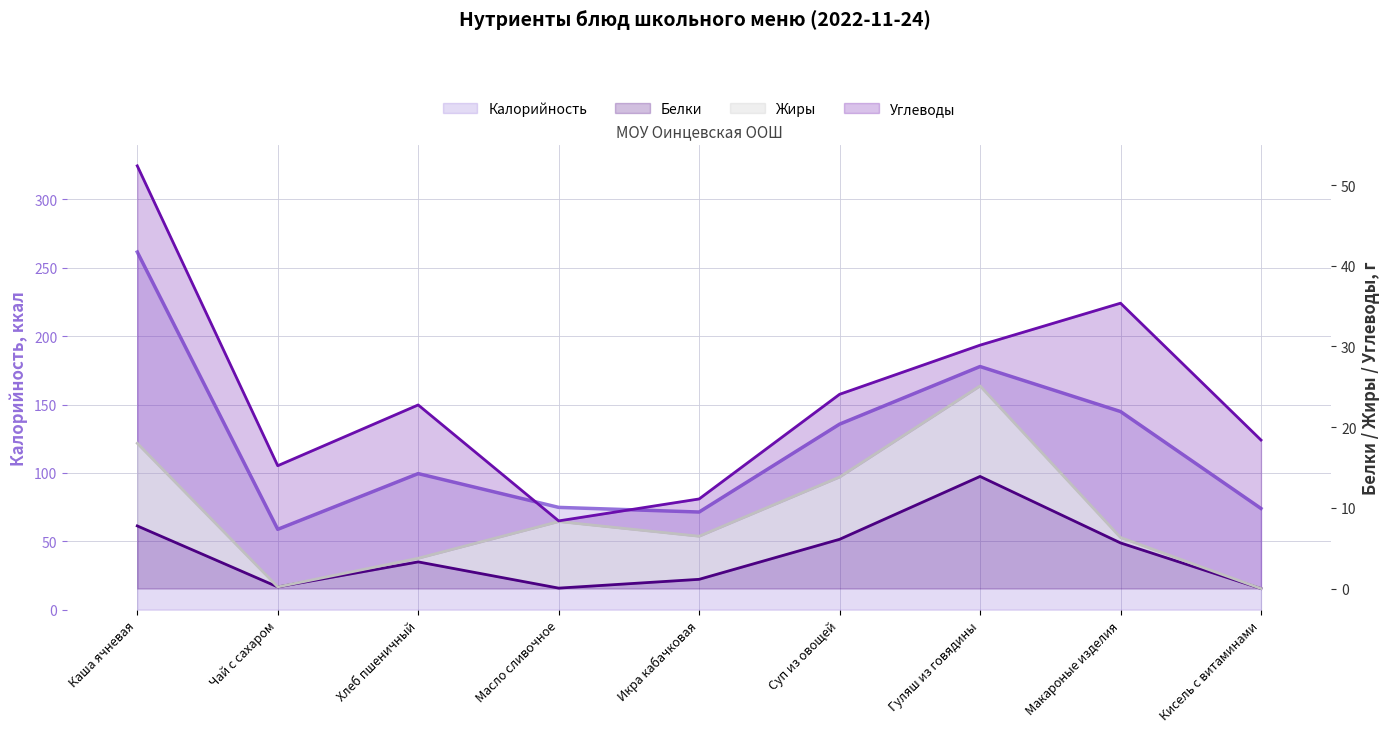

Which series has the largest range (max minus min)?

Калорийность